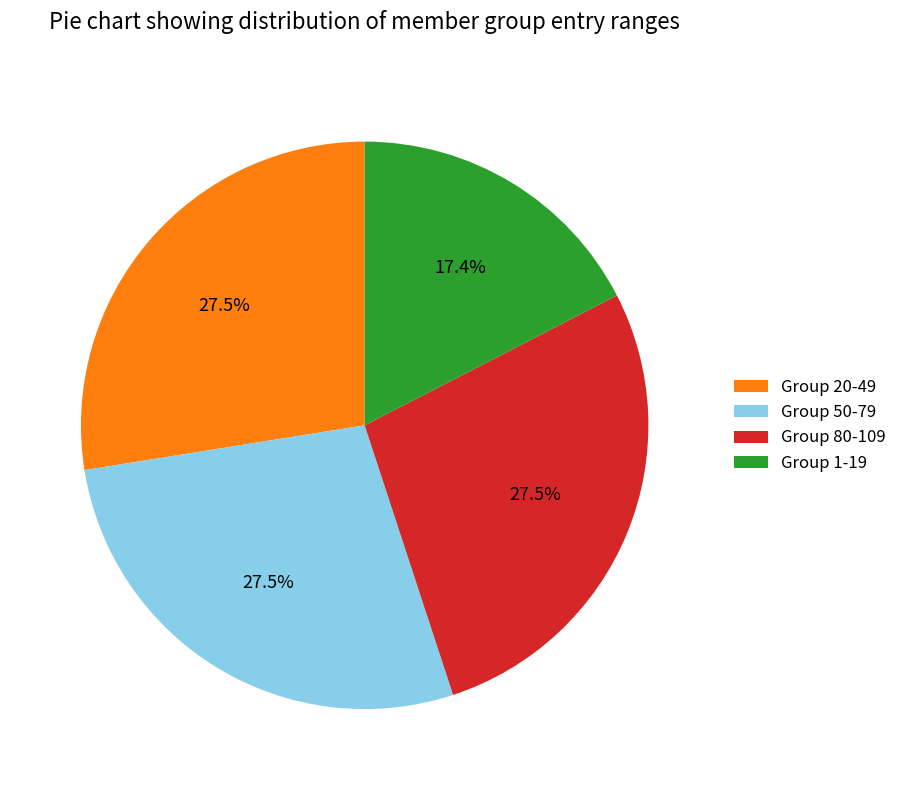

Is there any slice that represents more than half of the pie?

No